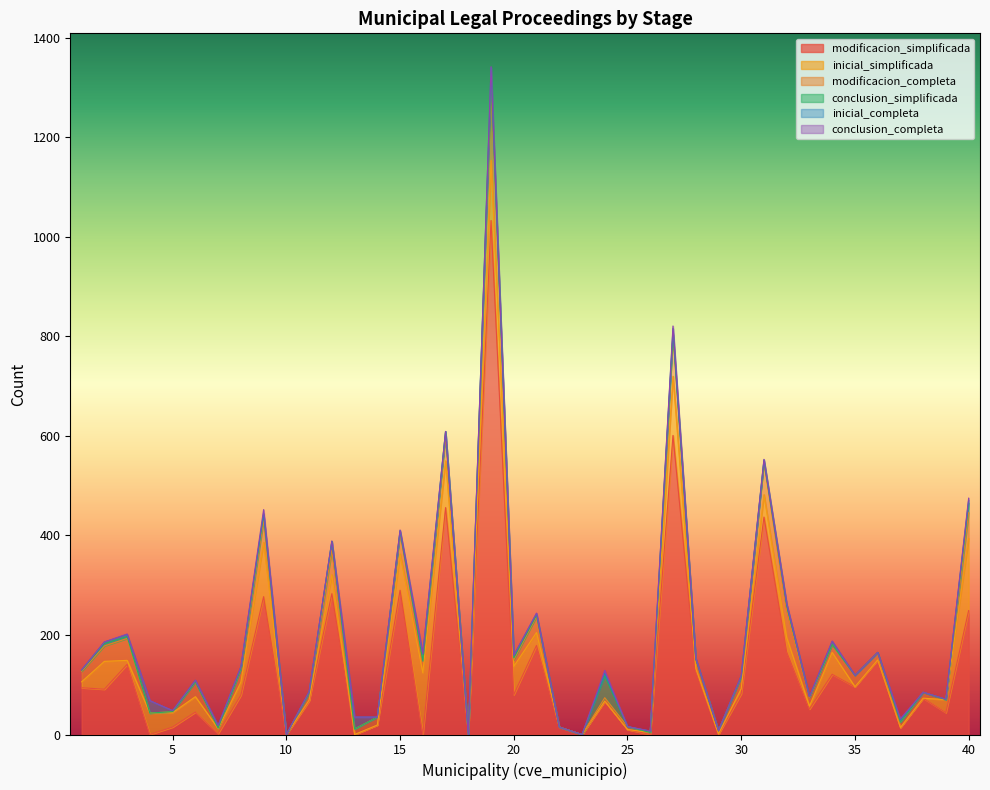

At how many categories does at least one series exceed 452?

3